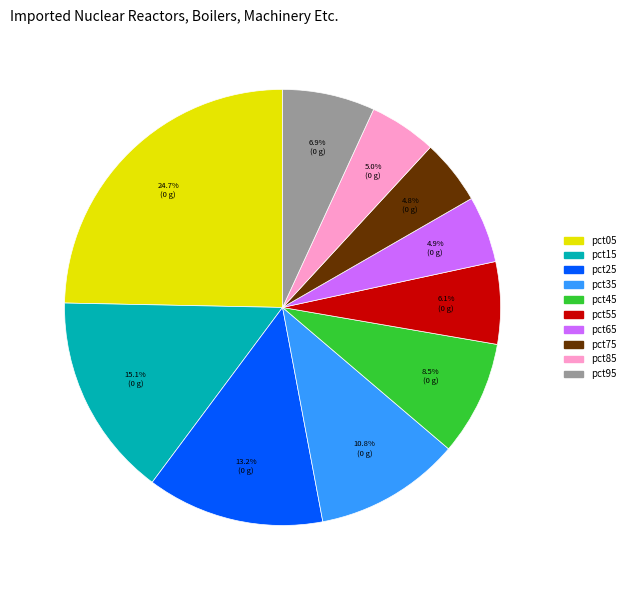

To the nearest percent, what is the difference between the pct15 and pct05 slice percentages?

10%